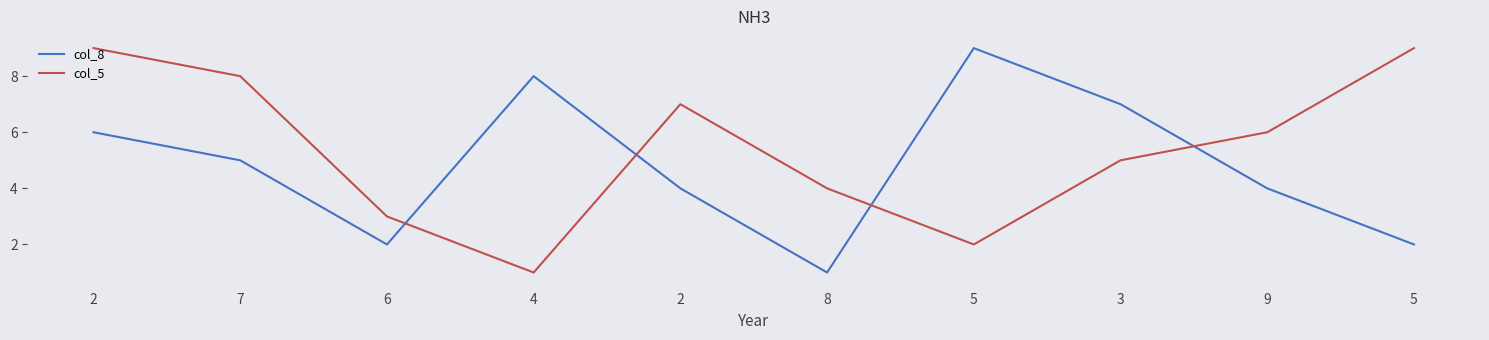

What is the sum of all col_8 values?

48